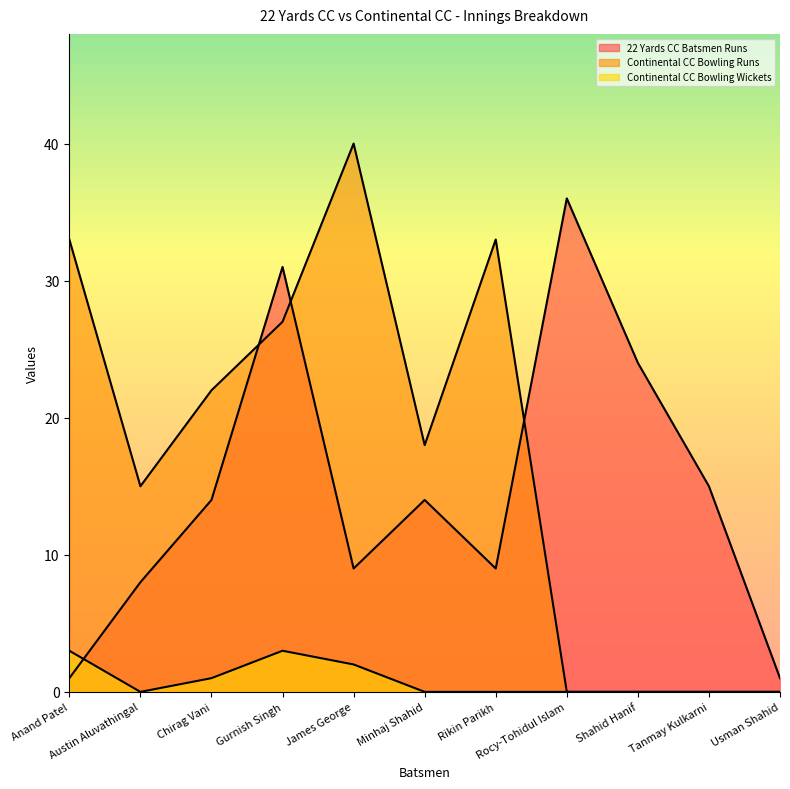

What is the greatest value displayed?

40